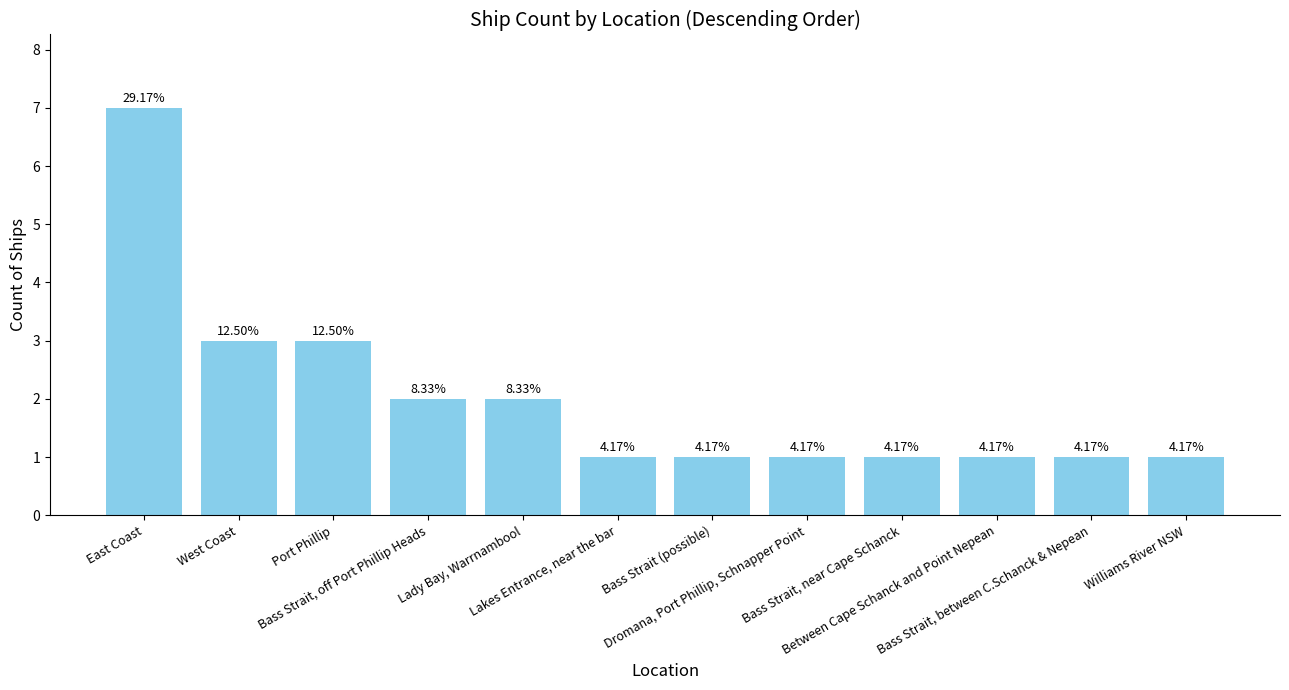

How many bars are there in total?

12